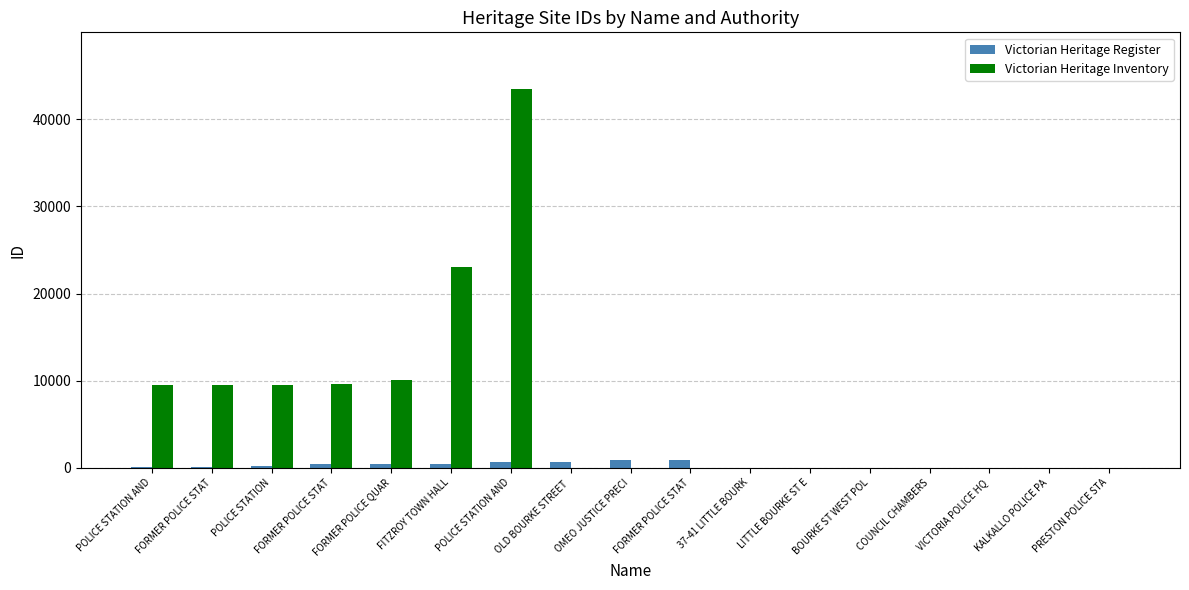

Does the chart contain stacked bars?

No